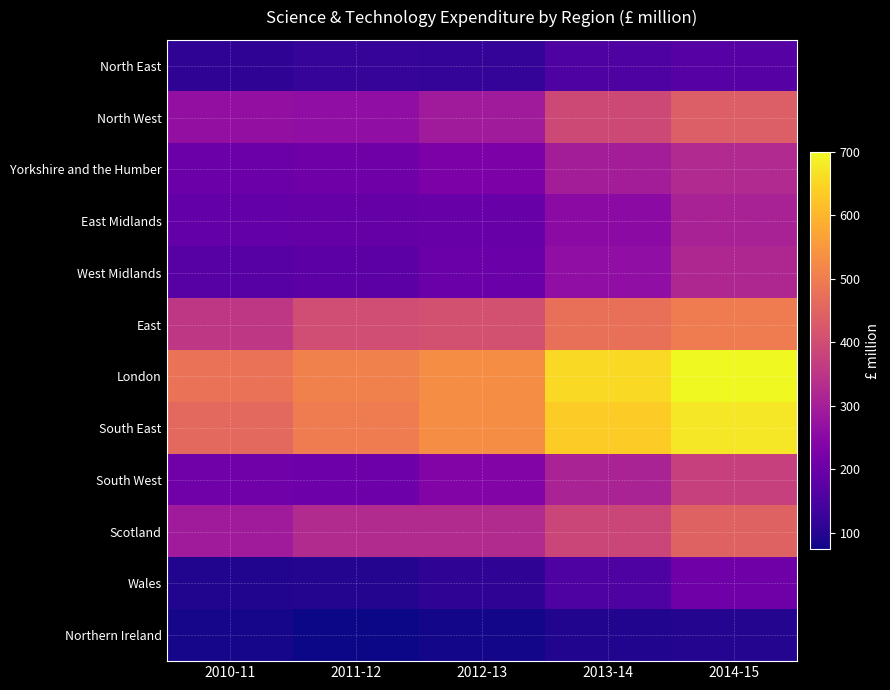

Which series has the largest total across all categories?

London